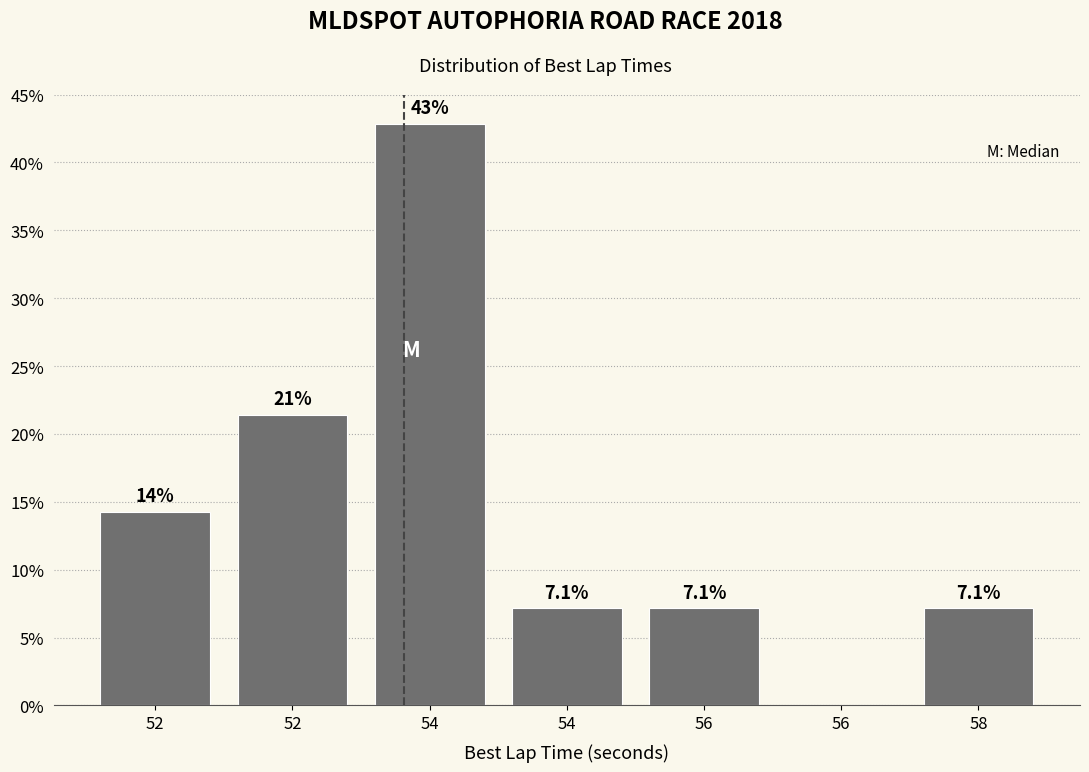

Are the bars horizontal?

No